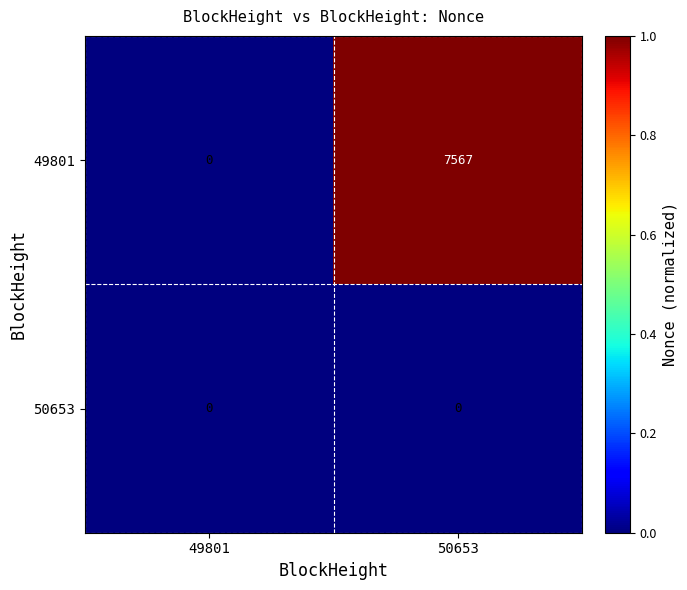

How many data points does each series have?

2